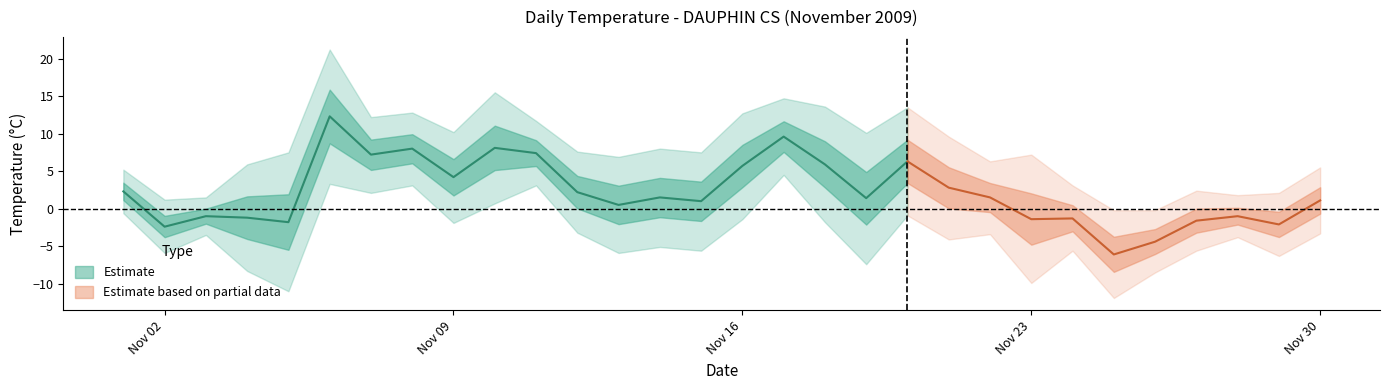

What is the value of the Min Temp (C) point at the 21st from the left?

-4.1